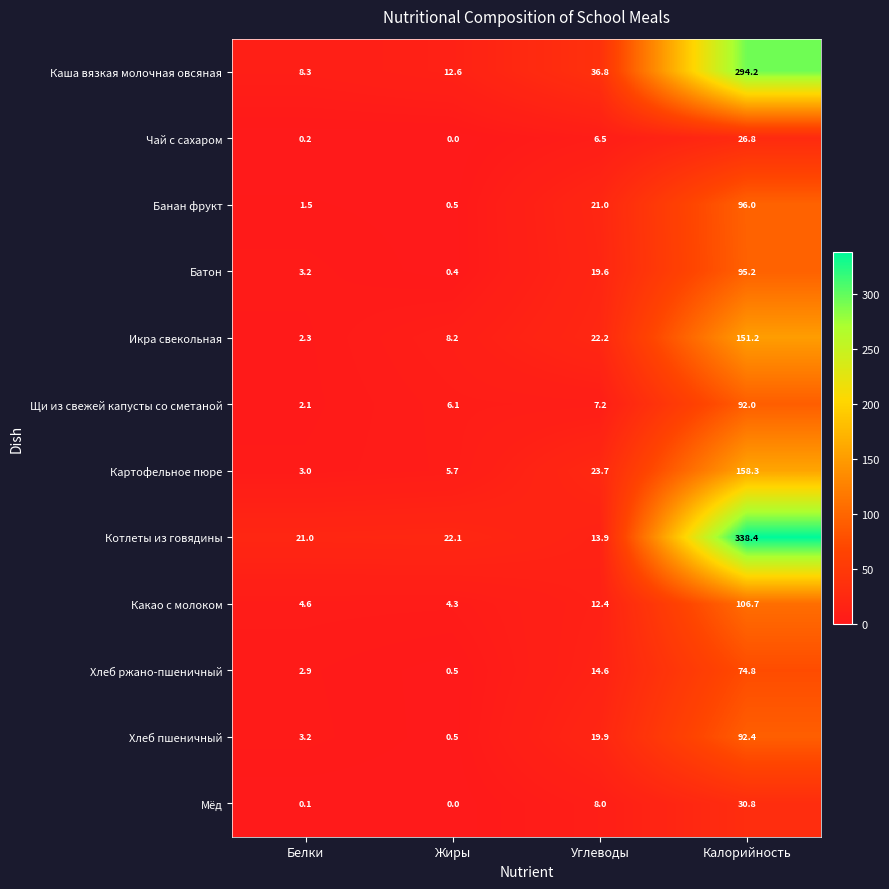

Which series changed the most between Белки and Калорийность?

Котлеты из говядины